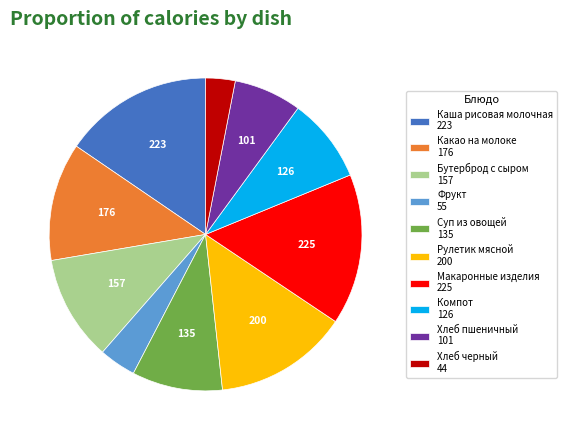

Which has a higher value, Бутерброд с сыром 157 or Фрукт 55?

Бутерброд с сыром 157